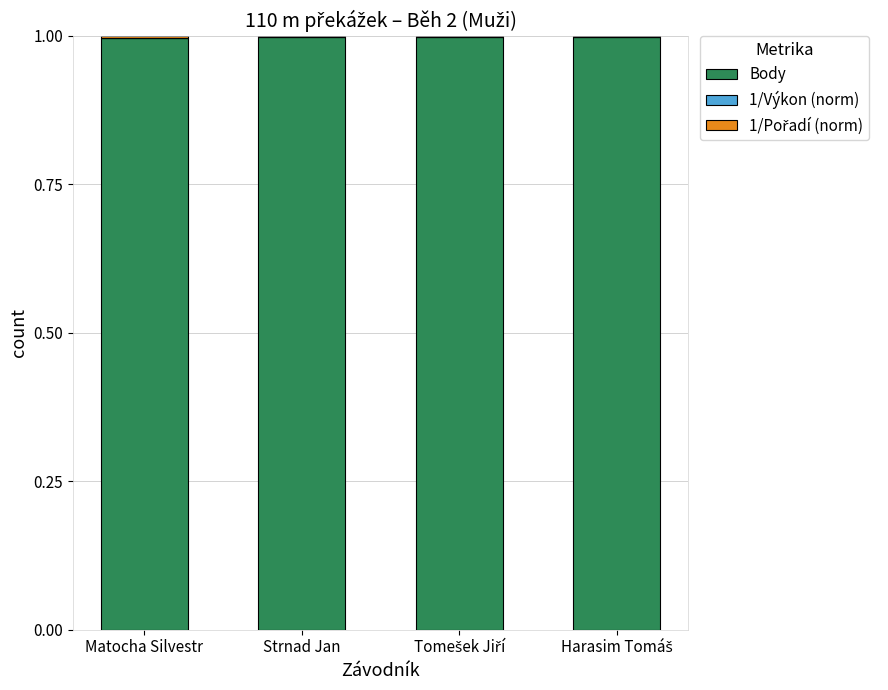

True or false: Body has a value of 1.0 at Strnad Jan.

True